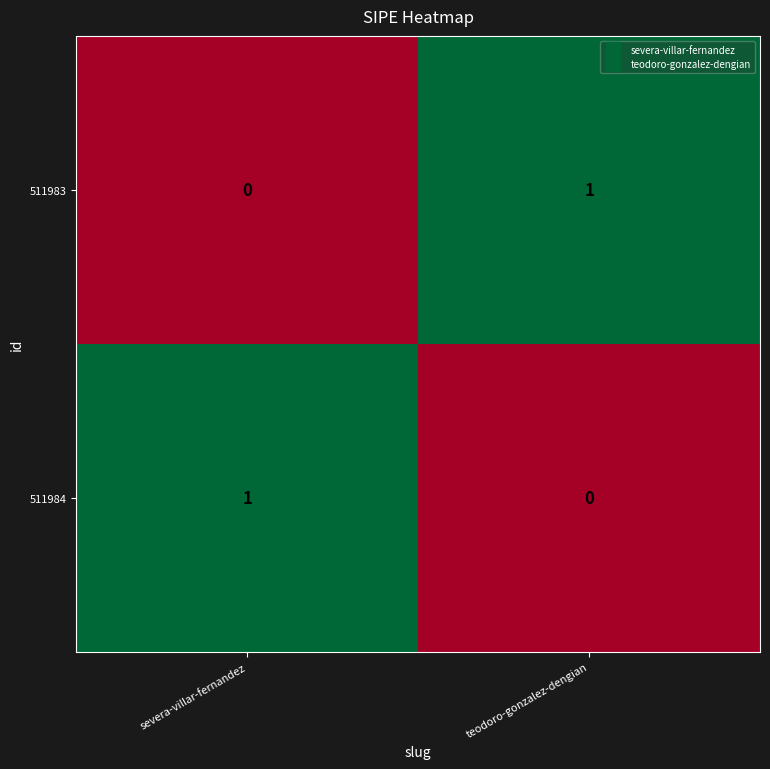

The value of 511984 at teodoro-gonzalez-dengian is 1. True or false?

False